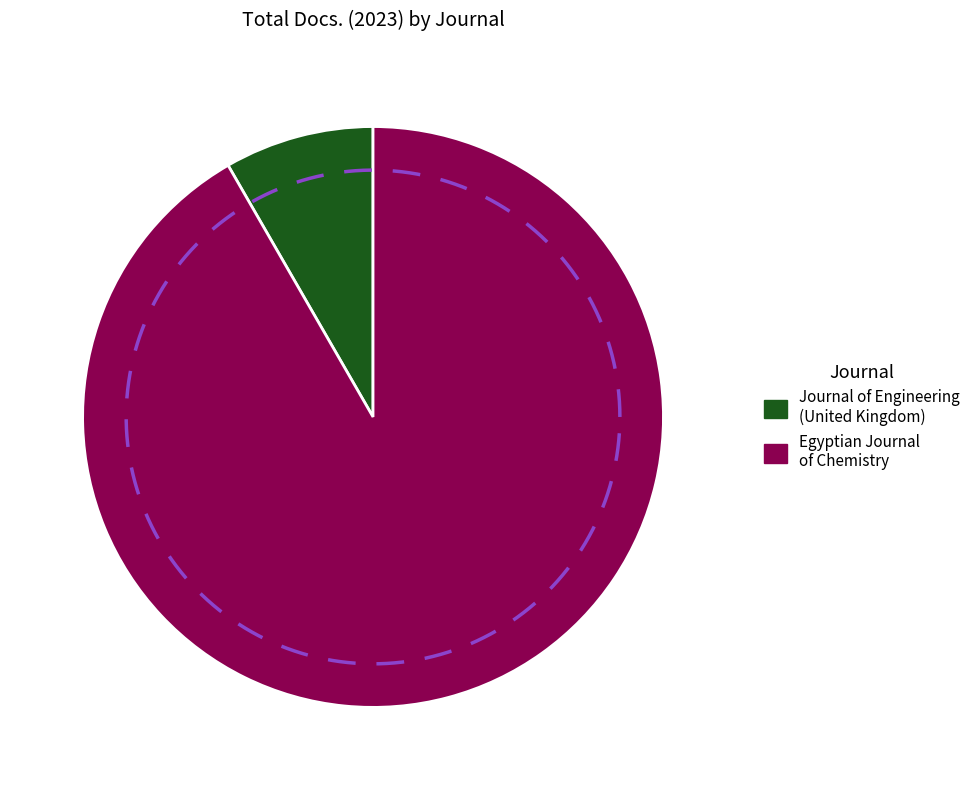

What is the largest slice in the pie chart?

Egyptian Journal of Chemistry